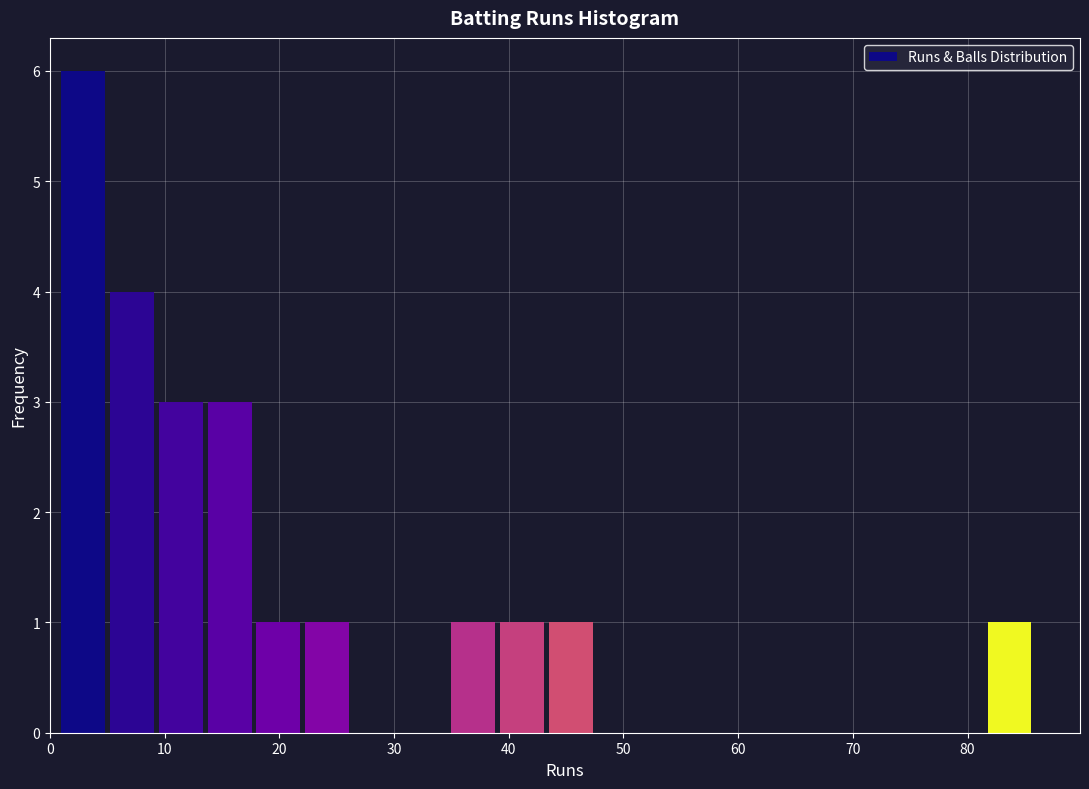

Reading left to right, transcribe this chart: for each bar, give the range it covers on the x-axis and its height. Neither the bar edges nor the heights are printed on the chart, so give them approximately, as read against the axes.

1 to 5: 6
5 to 10: 4
10 to 14: 3
14 to 18: 3
18 to 22: 1
22 to 27: 1
27 to 31: 0
31 to 35: 0
35 to 39: 1
39 to 44: 1
44 to 48: 1
48 to 52: 0
52 to 56: 0
56 to 61: 0
61 to 65: 0
65 to 69: 0
69 to 73: 0
73 to 78: 0
78 to 82: 0
82 to 86: 1